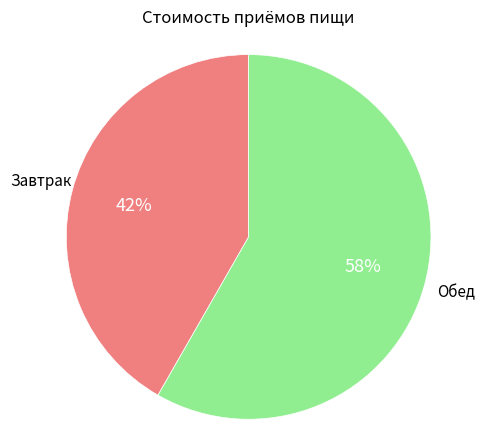

Is there any slice that represents more than half of the pie?

Yes